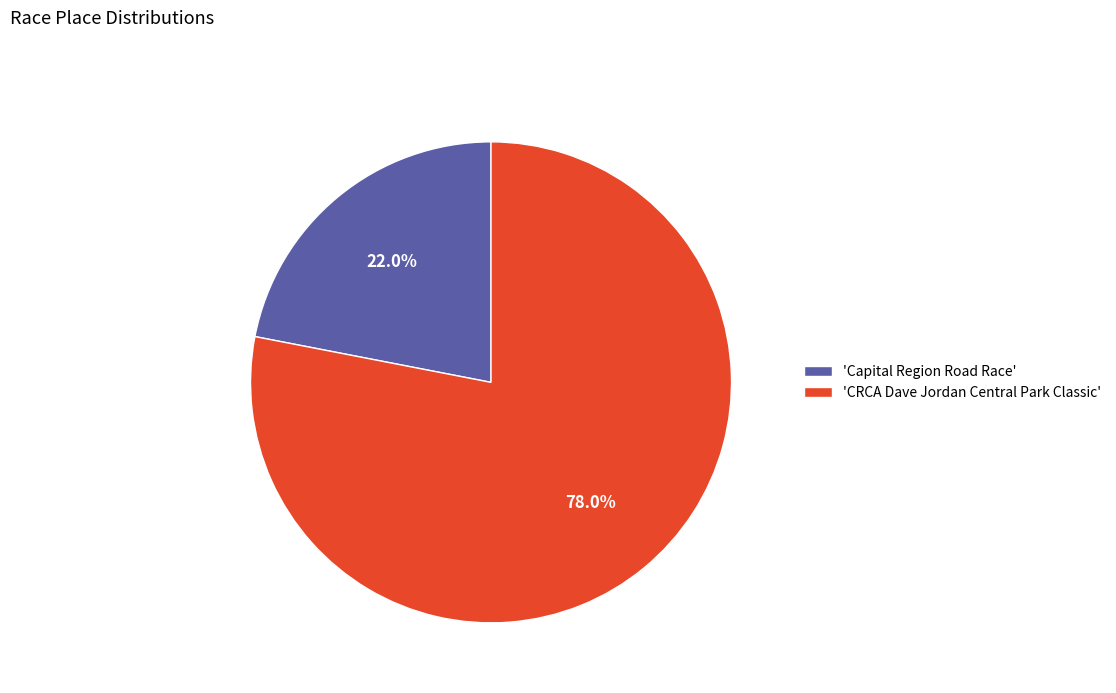

To the nearest percent, what is the average slice percentage?

50%